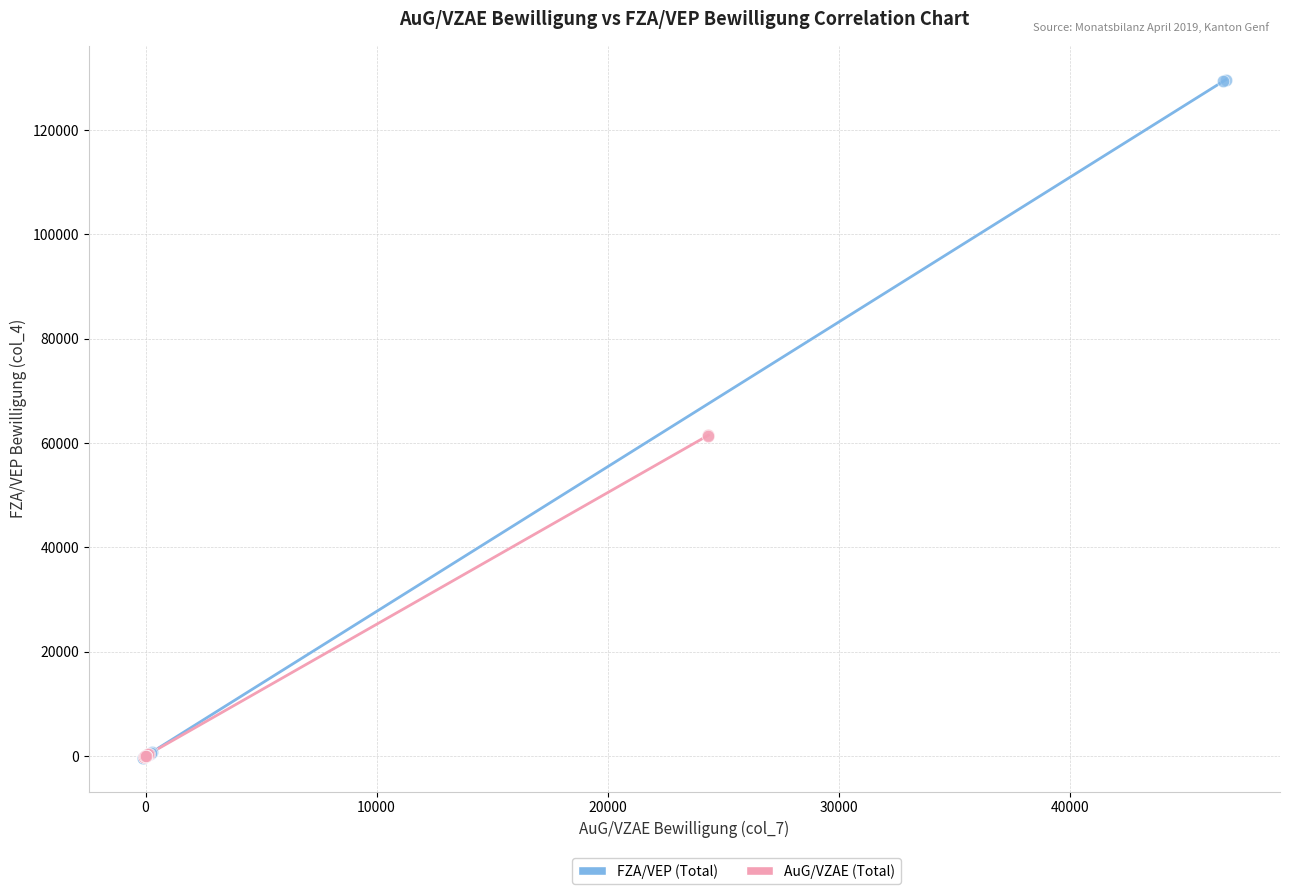

Which series has the widest spread of Y values?

FZA/VEP (Total)